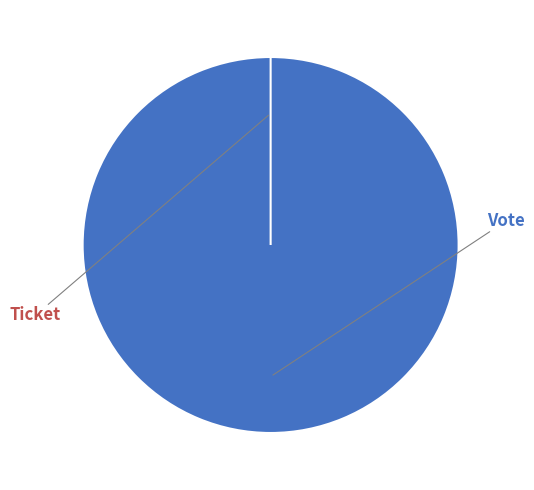

Rank the categories by value from lowest to highest.

Ticket, Vote